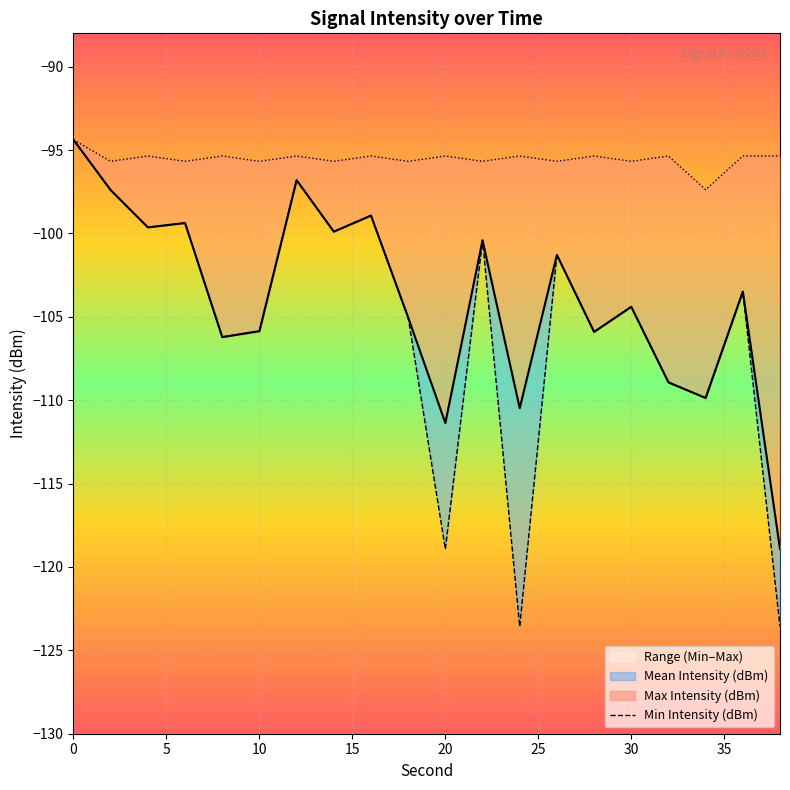

What is the lowest value of the Max Intensity (dBm) series?

-97.4